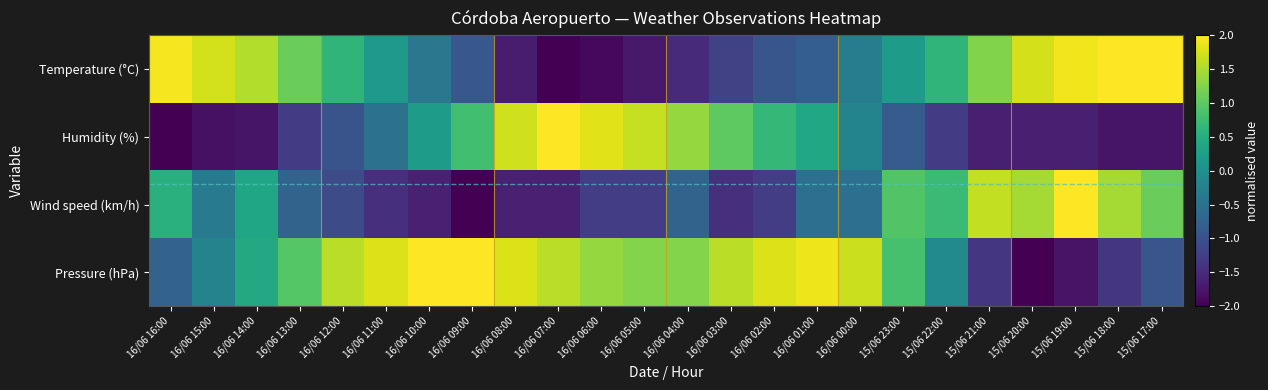

Reading right to left, list all the values displayed in this chart.

Temperature (°C): 15/06 17:00=2.0	15/06 18:00=2.0	15/06 19:00=1.9	15/06 20:00=1.7	15/06 21:00=1.2	15/06 22:00=0.6	15/06 23:00=0.2	16/06 00:00=-0.3	16/06 01:00=-0.8	16/06 02:00=-0.9	16/06 03:00=-1.2	16/06 04:00=-1.5	16/06 05:00=-1.7	16/06 06:00=-1.9	16/06 07:00=-2.0	16/06 08:00=-1.7	16/06 09:00=-0.9	16/06 10:00=-0.4	16/06 11:00=0.2	16/06 12:00=0.6	16/06 13:00=1.1	16/06 14:00=1.5	16/06 15:00=1.7	16/06 16:00=1.9
Humidity (%): 15/06 17:00=-1.8	15/06 18:00=-1.8	15/06 19:00=-1.7	15/06 20:00=-1.7	15/06 21:00=-1.7	15/06 22:00=-1.3	15/06 23:00=-0.8	16/06 00:00=-0.2	16/06 01:00=0.4	16/06 02:00=0.7	16/06 03:00=1.0	16/06 04:00=1.4	16/06 05:00=1.7	16/06 06:00=1.8	16/06 07:00=2.0	16/06 08:00=1.7	16/06 09:00=0.8	16/06 10:00=0.2	16/06 11:00=-0.5	16/06 12:00=-1.0	16/06 13:00=-1.3	16/06 14:00=-1.8	16/06 15:00=-1.8	16/06 16:00=-2.0
Wind speed (km/h): 15/06 17:00=1.1	15/06 18:00=1.5	15/06 19:00=2.0	15/06 20:00=1.5	15/06 21:00=1.6	15/06 22:00=0.7	15/06 23:00=0.9	16/06 00:00=-0.5	16/06 01:00=-0.5	16/06 02:00=-1.3	16/06 03:00=-1.5	16/06 04:00=-0.7	16/06 05:00=-1.3	16/06 06:00=-1.3	16/06 07:00=-1.6	16/06 08:00=-1.6	16/06 09:00=-2.0	16/06 10:00=-1.6	16/06 11:00=-1.5	16/06 12:00=-1.1	16/06 13:00=-0.7	16/06 14:00=0.4	16/06 15:00=-0.4	16/06 16:00=0.5
Pressure (hPa): 15/06 17:00=-0.9	15/06 18:00=-1.4	15/06 19:00=-1.8	15/06 20:00=-2.0	15/06 21:00=-1.4	15/06 22:00=-0.1	15/06 23:00=0.8	16/06 00:00=1.7	16/06 01:00=1.9	16/06 02:00=1.8	16/06 03:00=1.6	16/06 04:00=1.3	16/06 05:00=1.3	16/06 06:00=1.4	16/06 07:00=1.6	16/06 08:00=1.8	16/06 09:00=2.0	16/06 10:00=2.0	16/06 11:00=1.8	16/06 12:00=1.6	16/06 13:00=0.9	16/06 14:00=0.4	16/06 15:00=-0.2	16/06 16:00=-0.7